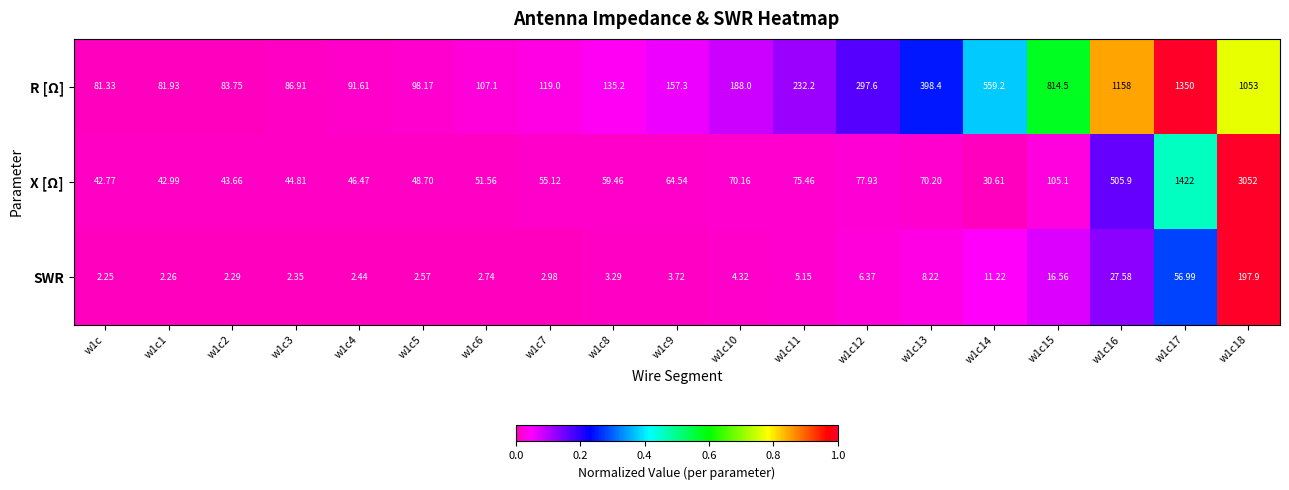

List the series in order of their overall mean, highest first.

R [Ω], X [Ω], SWR